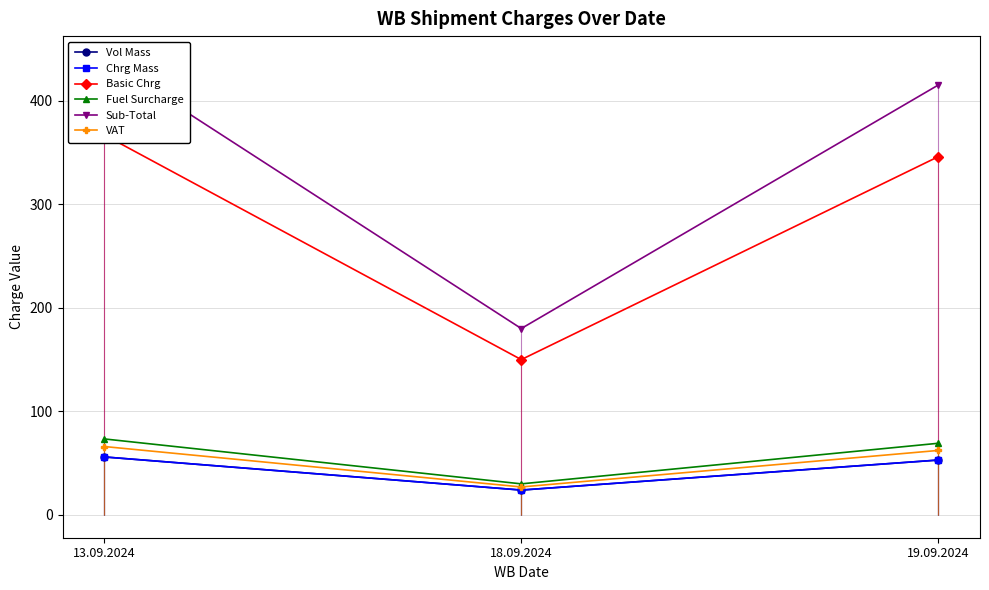

What is the spread (max minus min) of values at 19.09.2024?

362.2